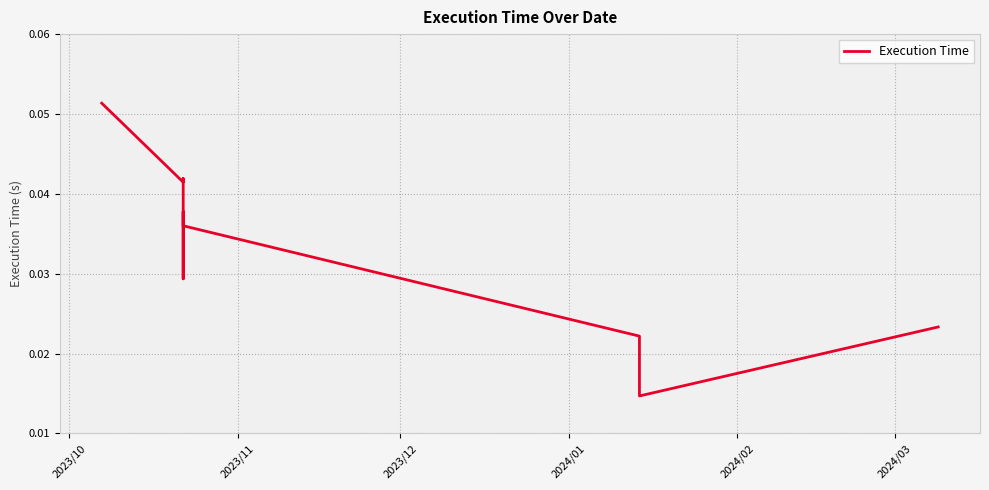

The chart shows a value of 0.1 at 2023/10. True or false?

False